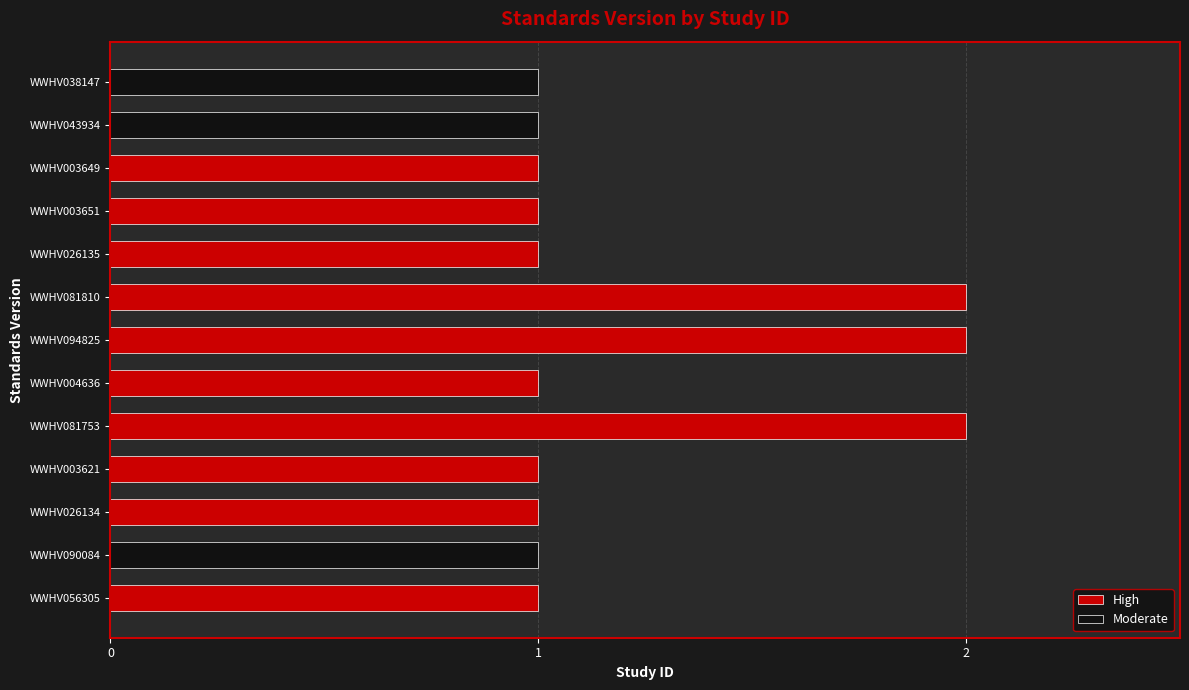

At which label is the value closest to 1?

WWHV056305